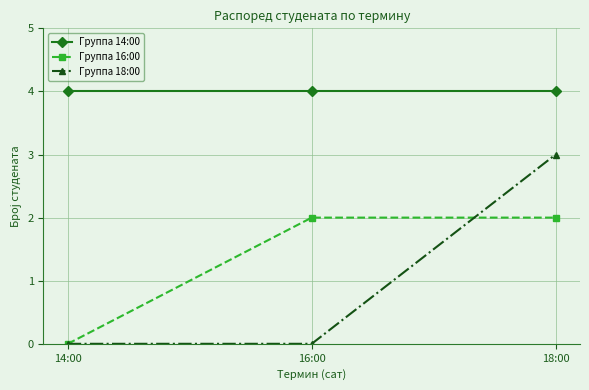

What is the maximum value for Группа 16:00?

2